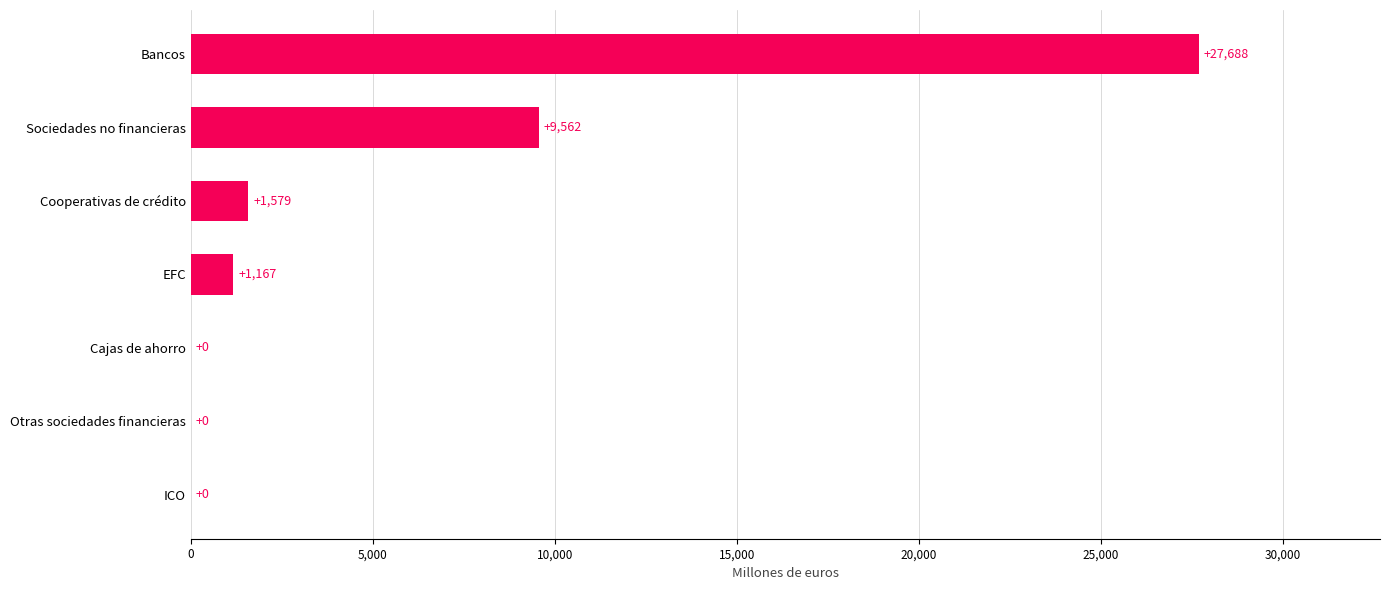

How many series are shown in this chart?

1